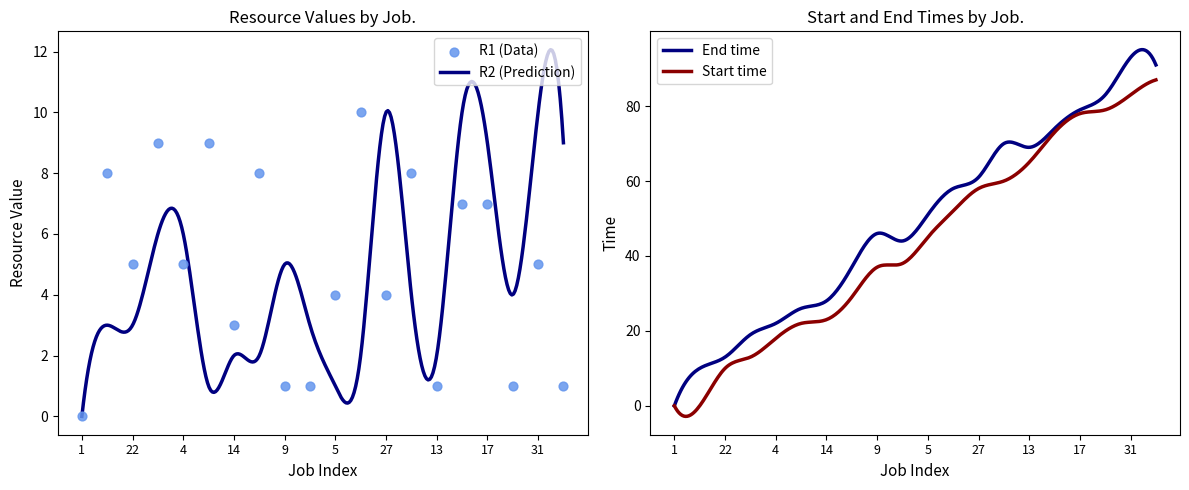

At which category is the sum across all series the highest?

31